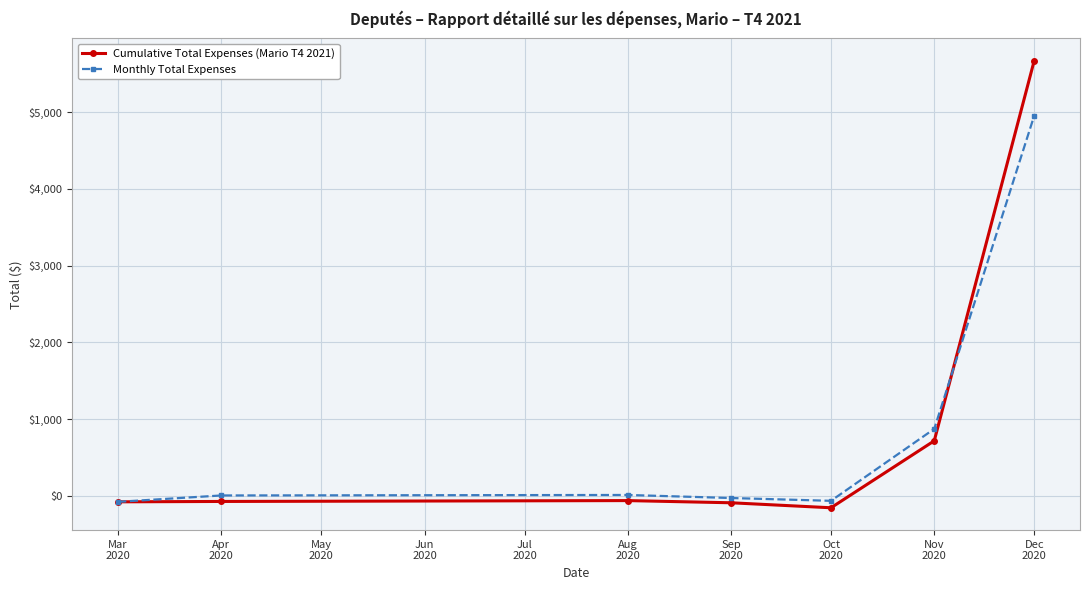

Which series has the widest spread of values?

Cumulative Total Expenses (Mario T4 2021)